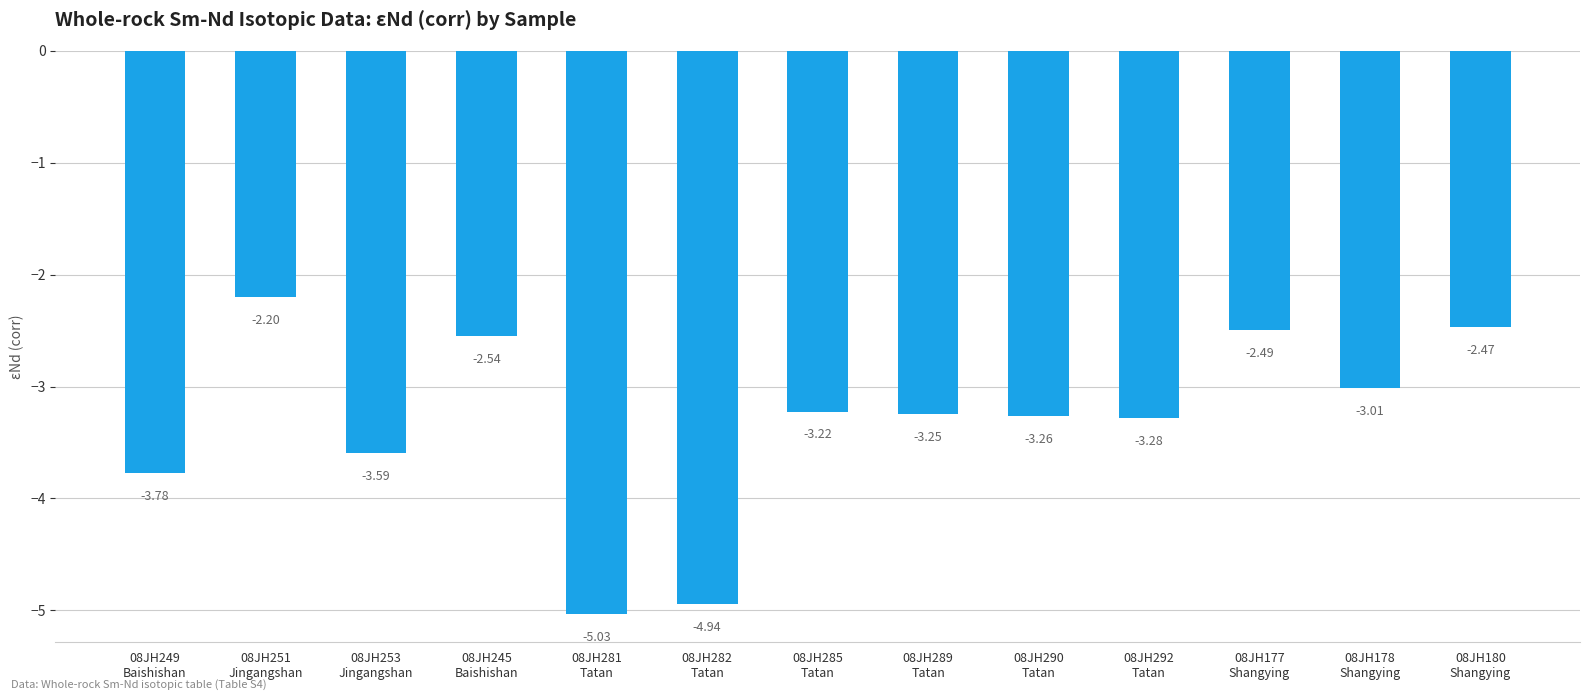

What is the difference between the maximum and minimum values?

2.8